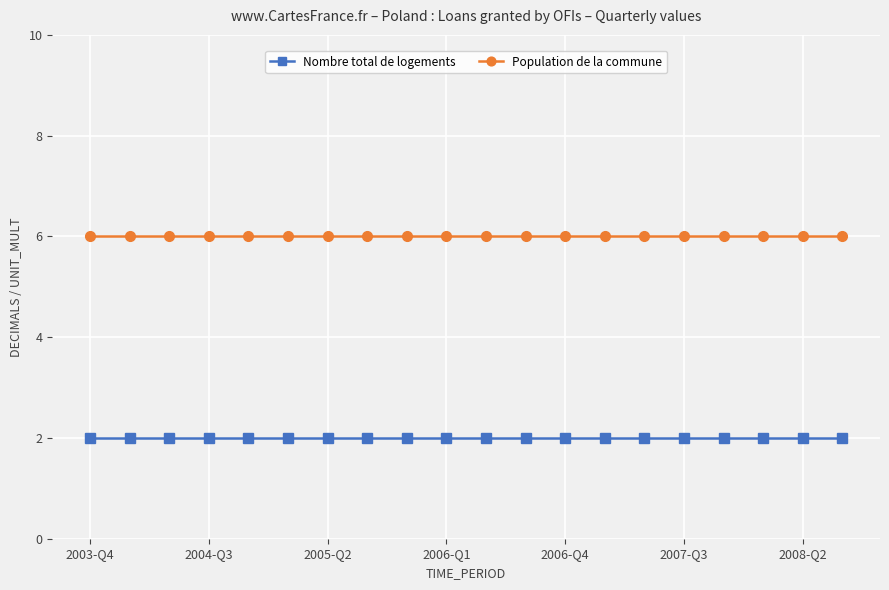

What is the maximum value shown in the chart?

6